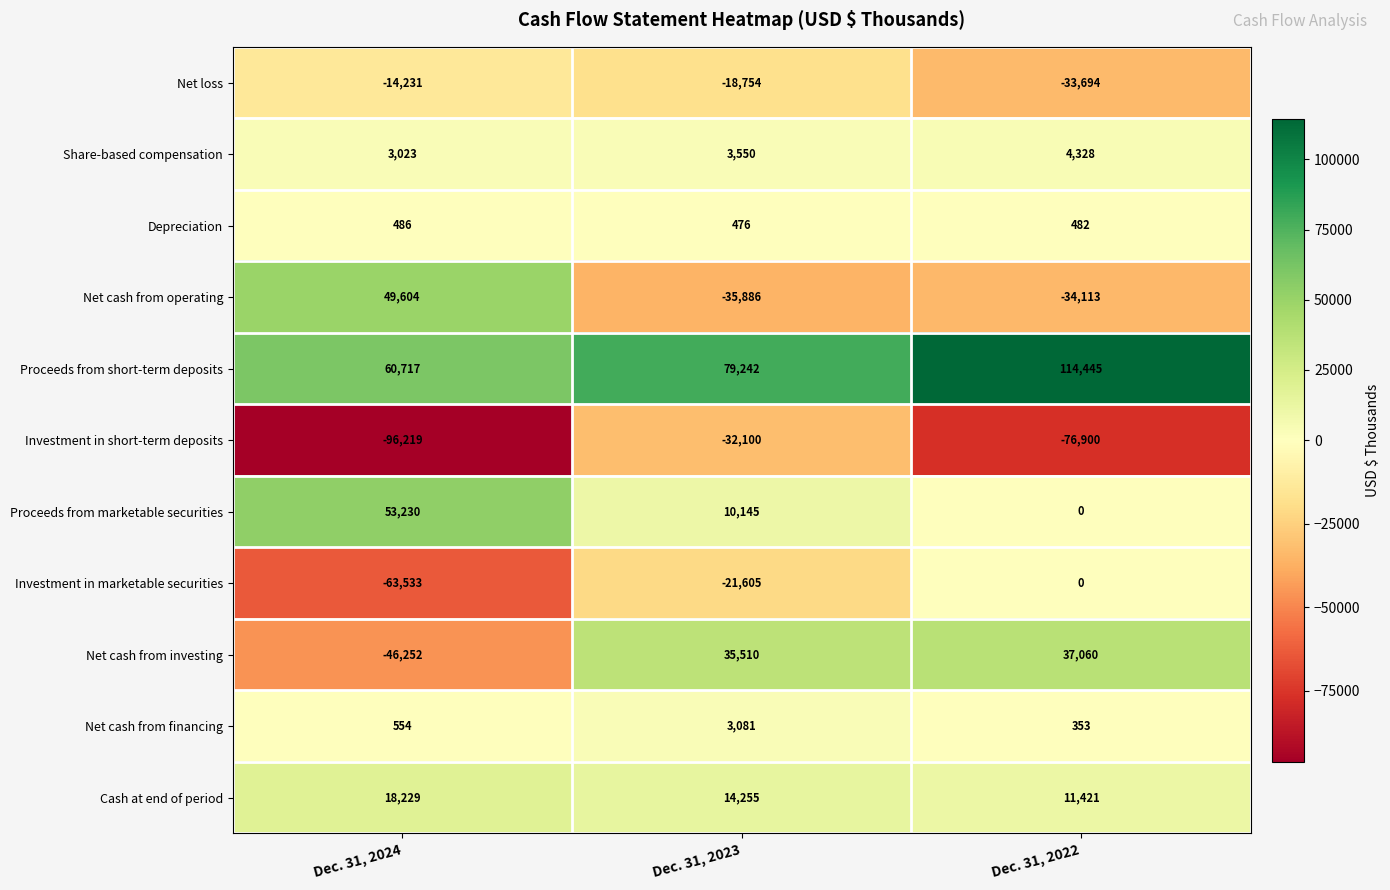

True or false: Depreciation has a value of 482 at Dec. 31, 2022.

True